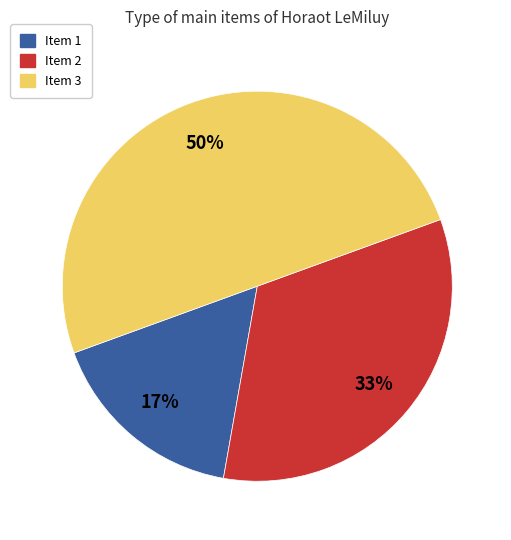

To the nearest percent, what is the difference between the largest and smallest slice percentages?

33%